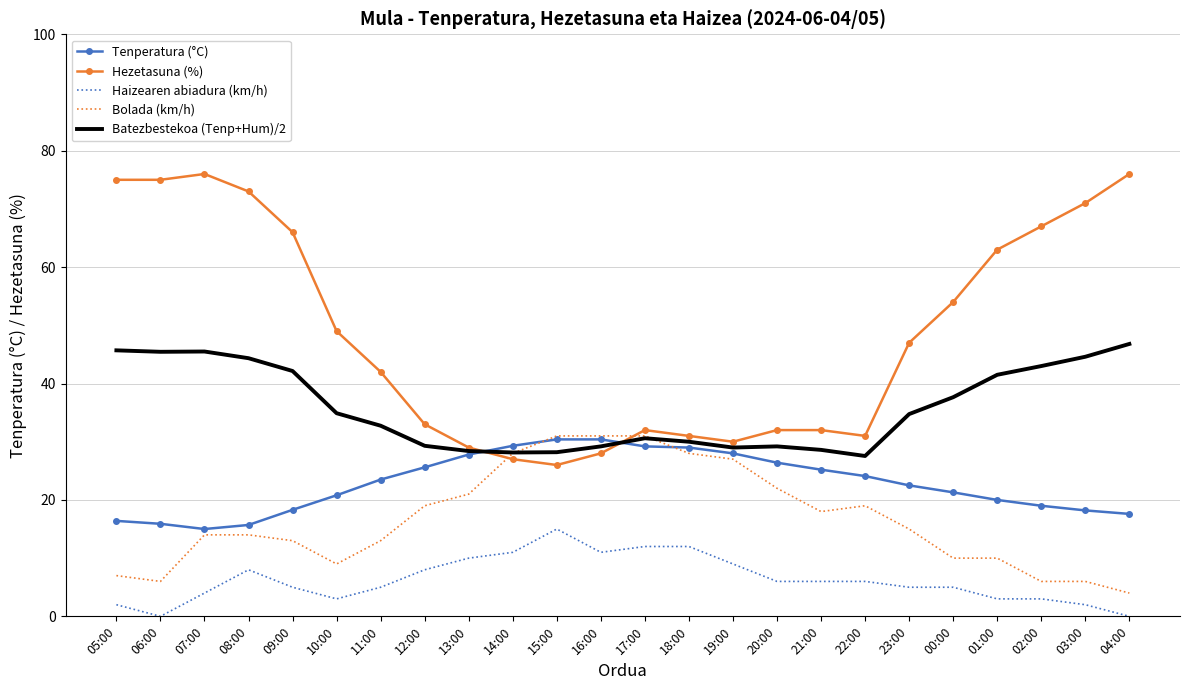

True or false: Bolada (km/h) has more than 0 interior local peaks.

True